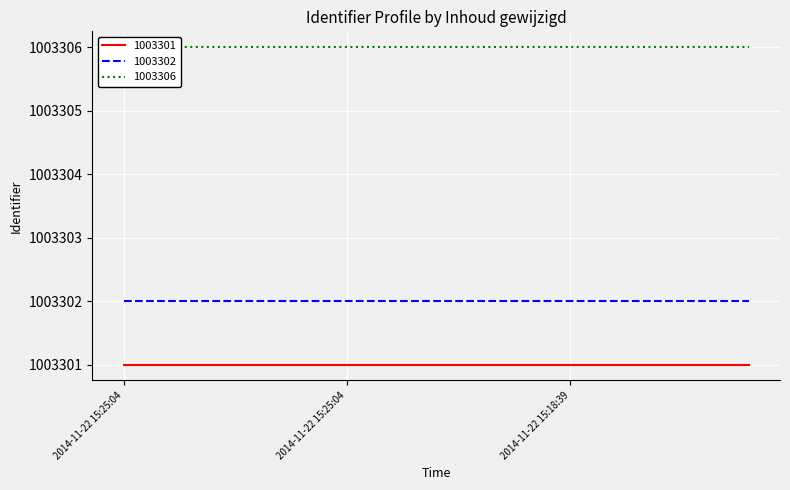

True or false: 1003302 and 1003306 intersect in this chart.

False